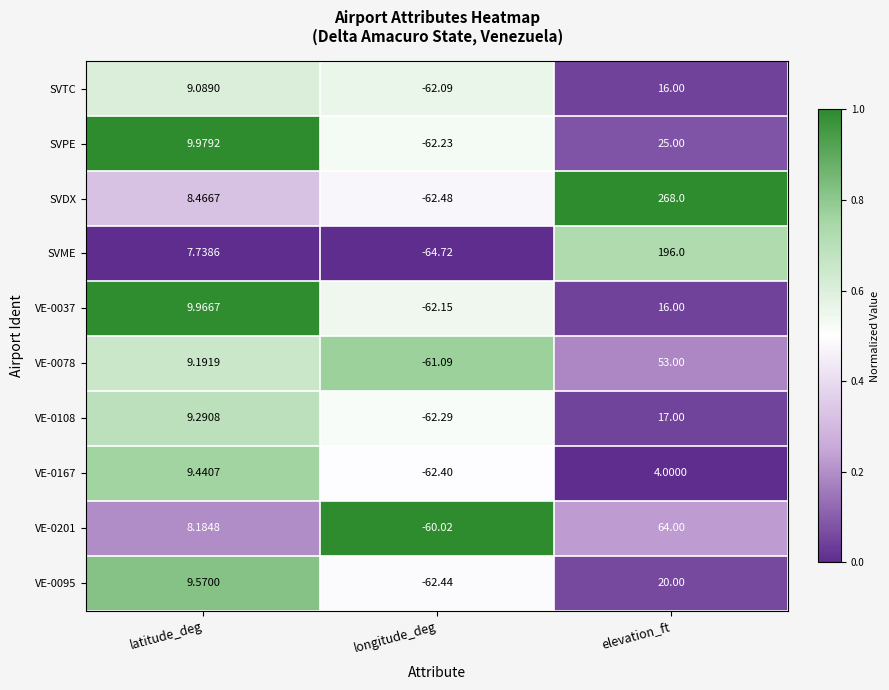

At longitude_deg, list the series in order from largest to smallest.

VE-0201, VE-0078, SVTC, VE-0037, SVPE, VE-0108, VE-0167, VE-0095, SVDX, SVME